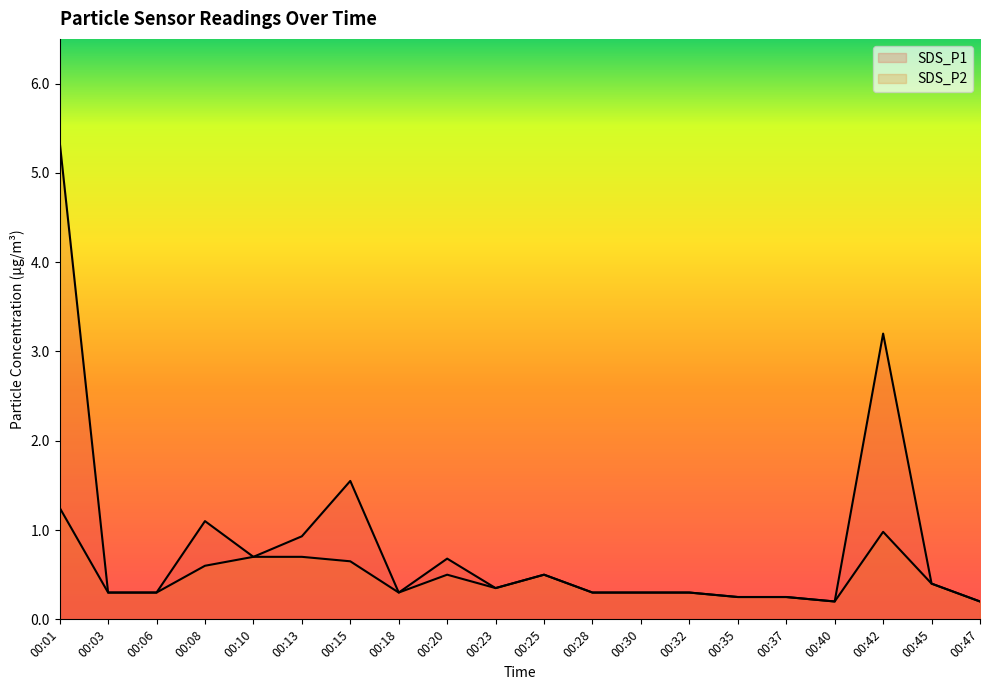

Reading left to right, transcribe all the data shown in this chart.

SDS_P1: 00:01=5.3	00:03=0.3	00:06=0.3	00:08=1.1	00:10=0.7	00:13=0.9	00:15=1.6	00:18=0.3	00:20=0.7	00:23=0.3	00:25=0.5	00:28=0.3	00:30=0.3	00:32=0.3	00:35=0.2	00:37=0.2	00:40=0.2	00:42=3.2	00:45=0.4	00:47=0.2
SDS_P2: 00:01=1.2	00:03=0.3	00:06=0.3	00:08=0.6	00:10=0.7	00:13=0.7	00:15=0.7	00:18=0.3	00:20=0.5	00:23=0.3	00:25=0.5	00:28=0.3	00:30=0.3	00:32=0.3	00:35=0.2	00:37=0.2	00:40=0.2	00:42=1.0	00:45=0.4	00:47=0.2